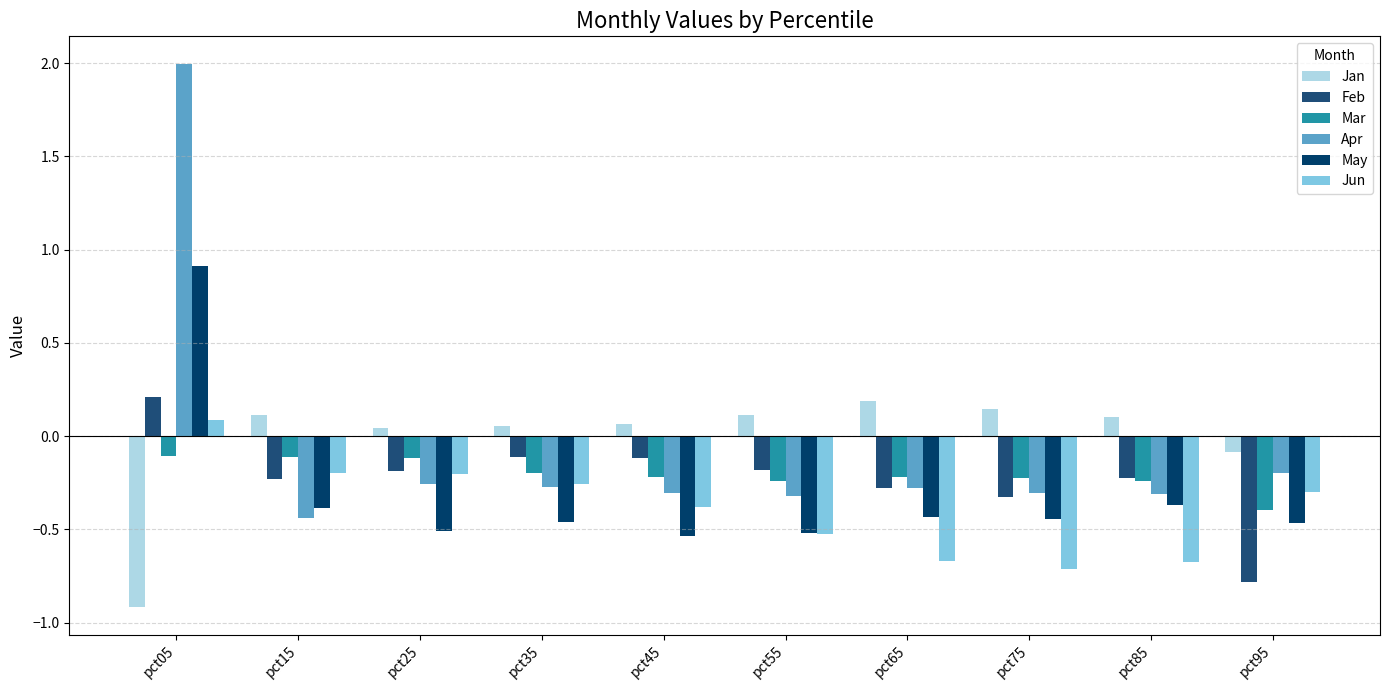

How many values in the Jan series exceed 0?

8